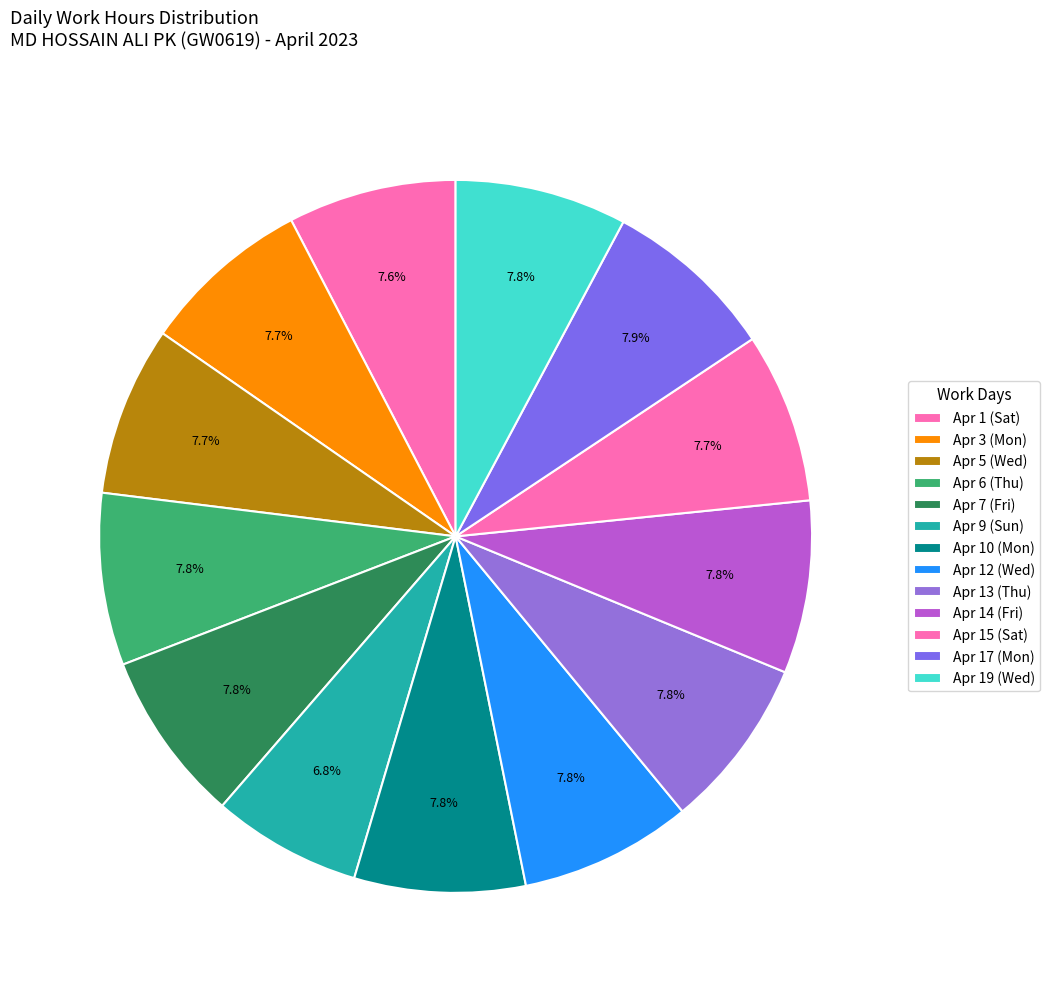

Which category has the smallest portion of the pie?

Apr 9 (Sun)